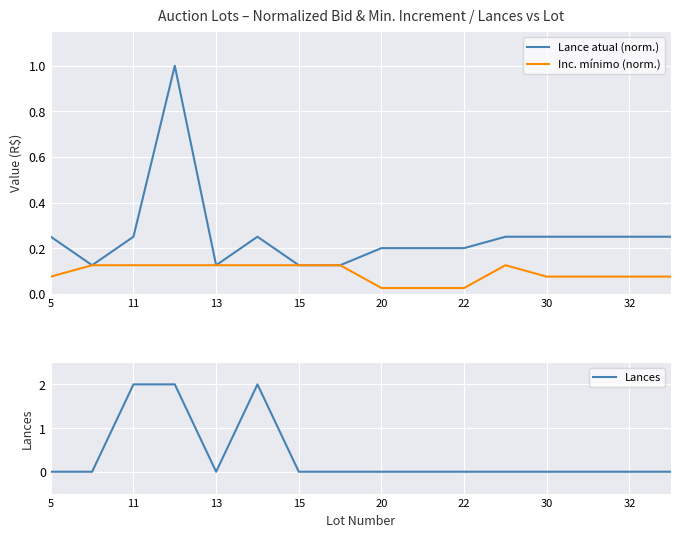

Is it true that Lances equals 0 at 15?

True